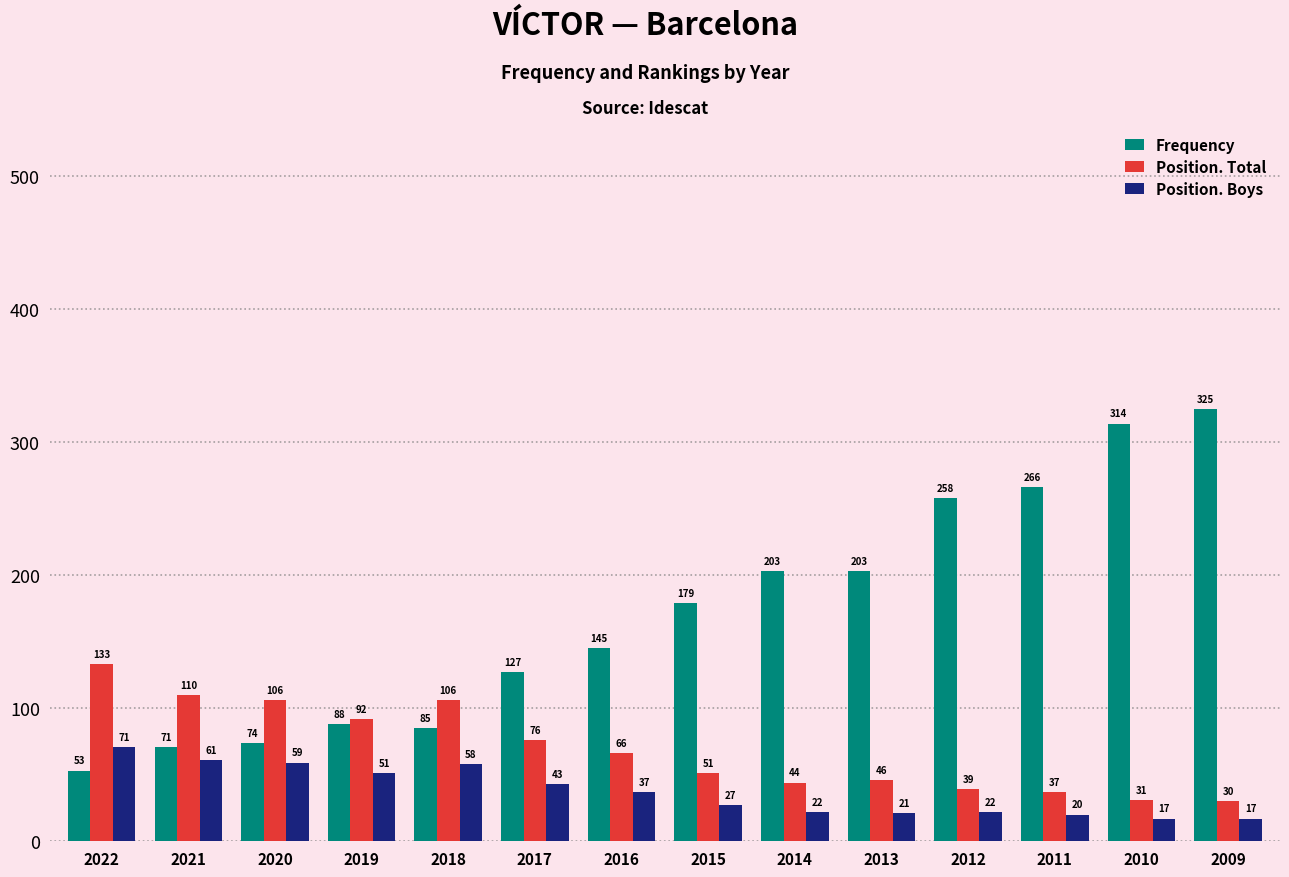

At which label does Position. Total reach its peak?

2022